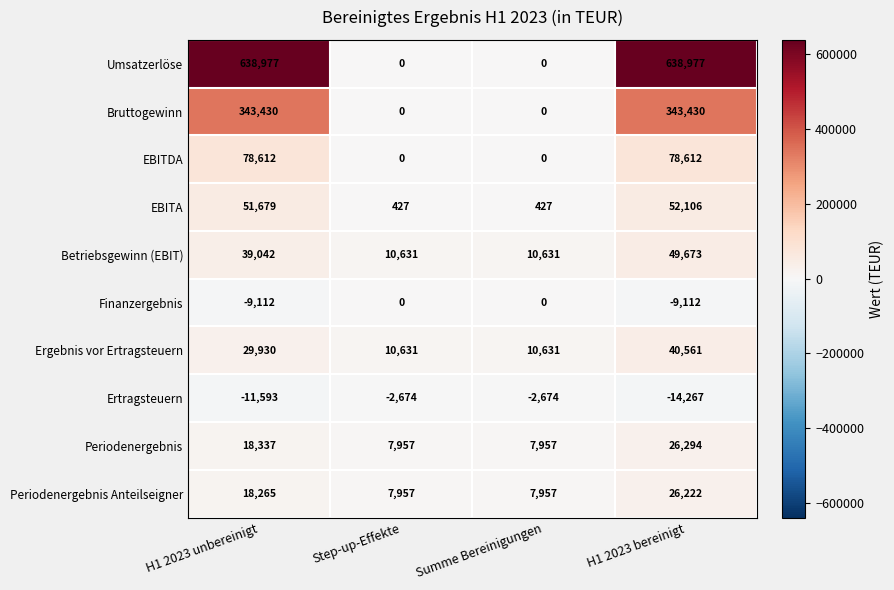

At how many categories does at least one series exceed 277657?

2